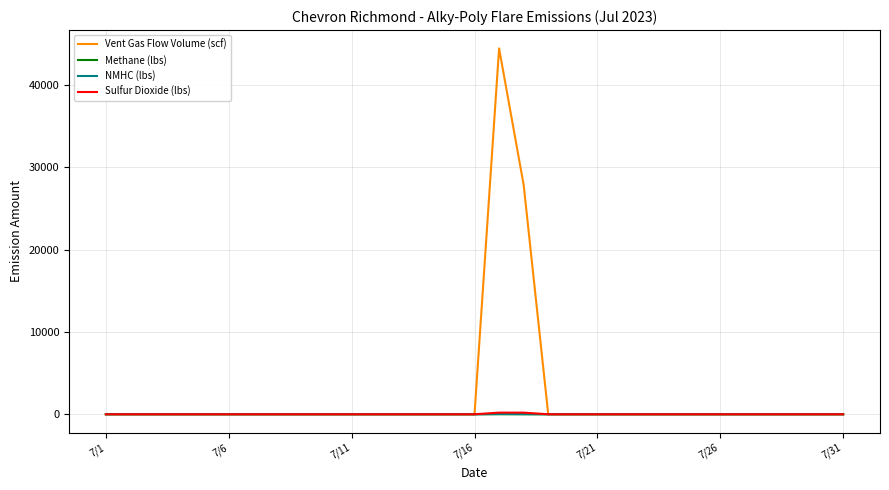

How many values in the Methane (lbs) series exceed 0?

2